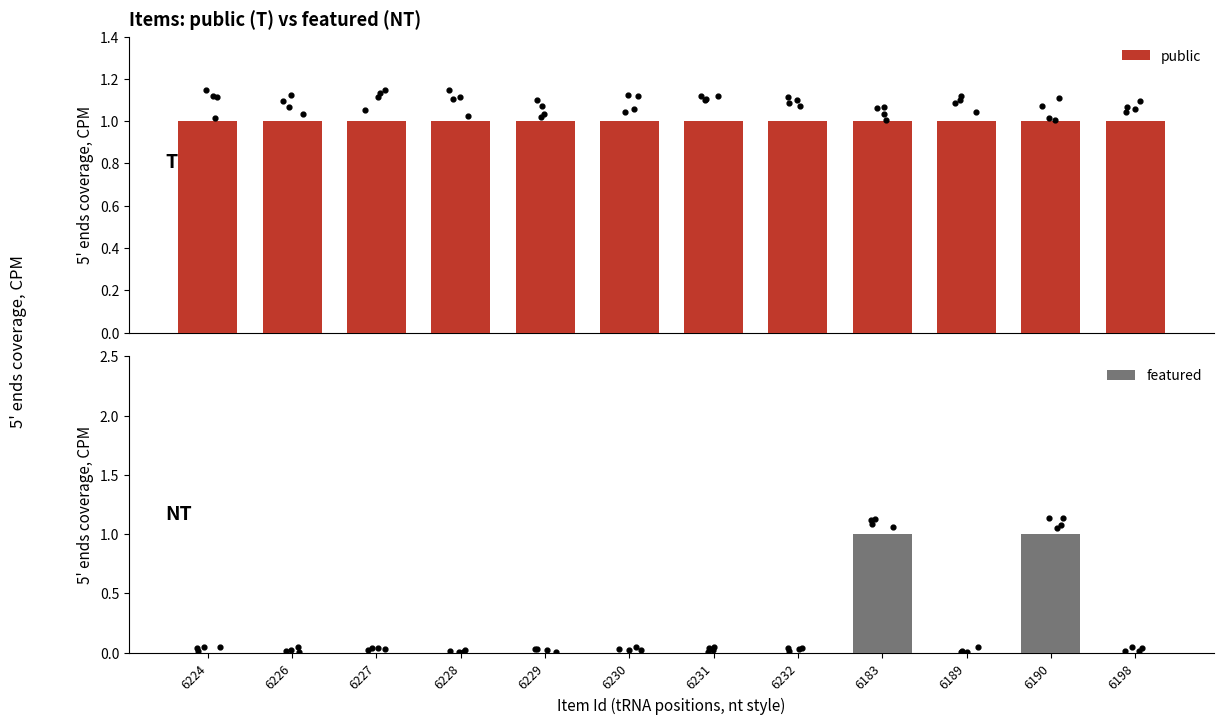

Which series has the largest total across all categories?

public